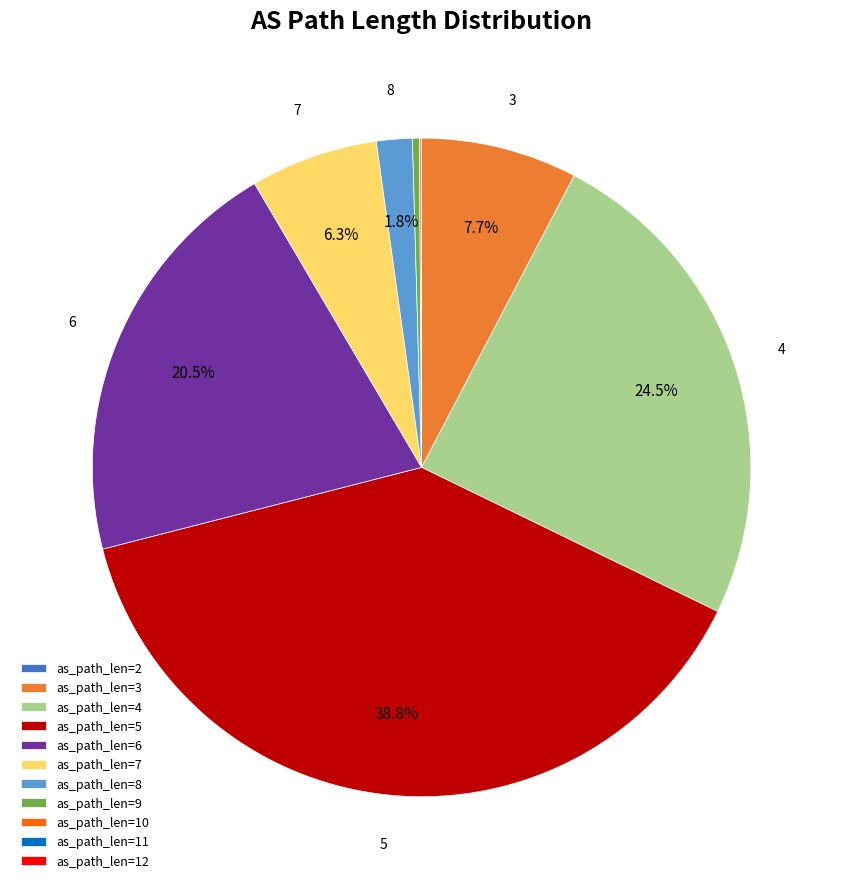

Which slice is the largest?

as_path_len=5